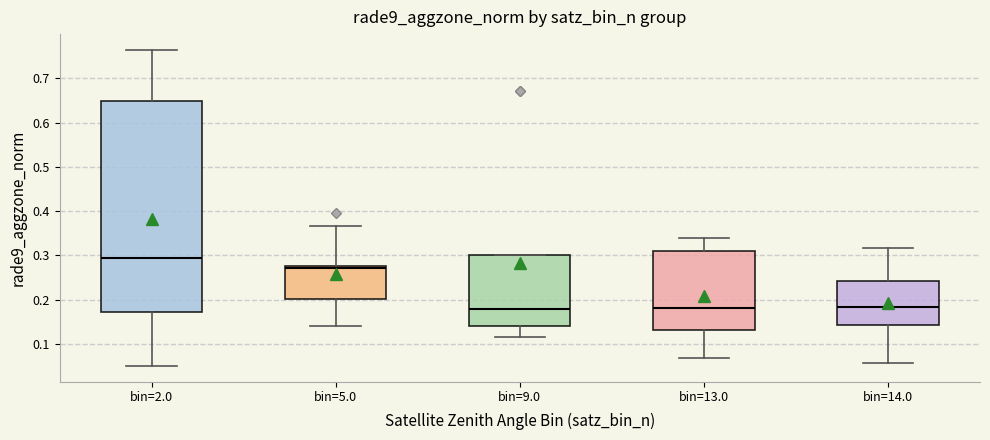

Reading left to right, transcribe this box plot: for each box, give where its median line is, the range the box spans, and where its two whiskers end, as read against the y-axis. The values are not printed on the chart, so give them approximately, as read against the axis.

bin=2.0: median 0.30, box 0.17 to 0.65, whiskers 0.05 to 0.76
bin=5.0: median 0.27, box 0.20 to 0.28, whiskers 0.14 to 0.37
bin=9.0: median 0.18, box 0.14 to 0.30, whiskers 0.12 to 0.30
bin=13.0: median 0.18, box 0.13 to 0.31, whiskers 0.07 to 0.34
bin=14.0: median 0.18, box 0.14 to 0.24, whiskers 0.06 to 0.32